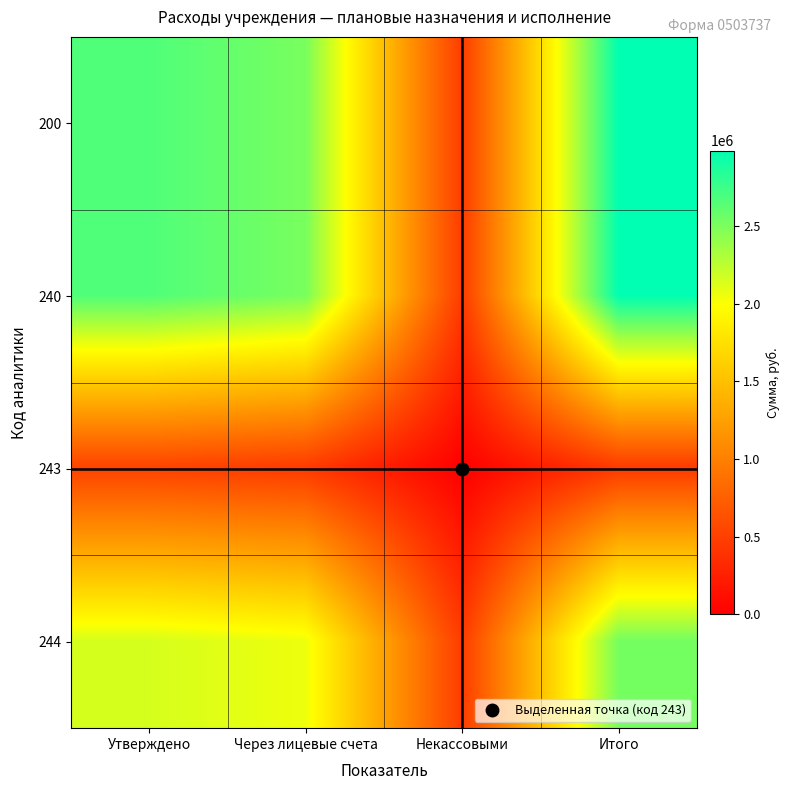

At which category is the sum across all series the highest?

Итого